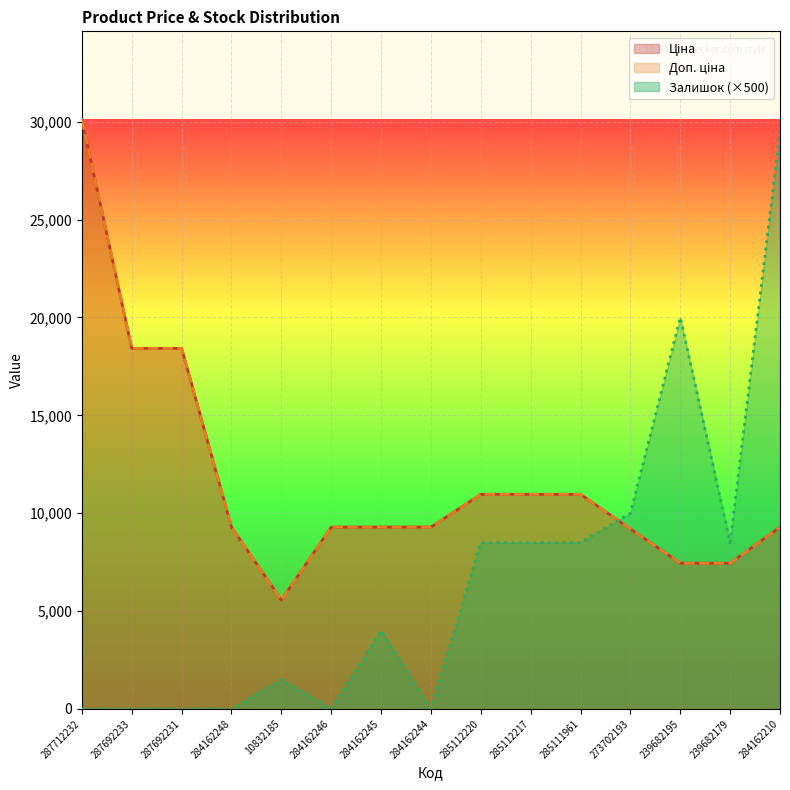

At 239682195, list the series in order from largest to smallest.

Залишок, Ціна, Доп. ціна